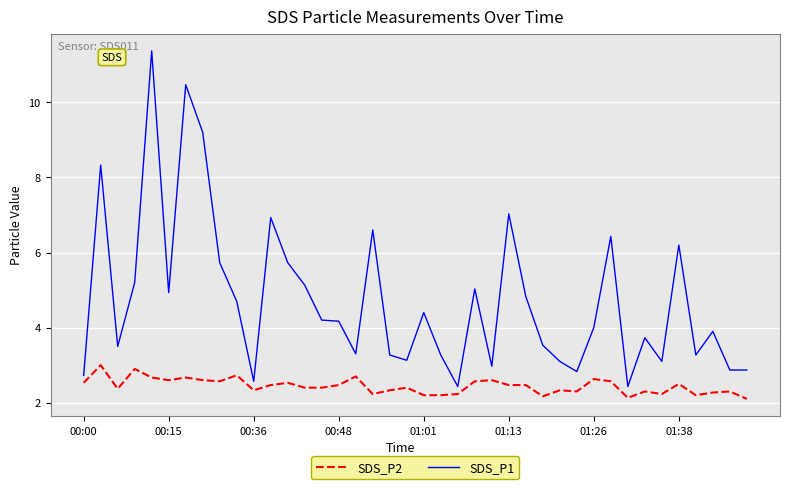

Which series has the largest total across all categories?

SDS_P1